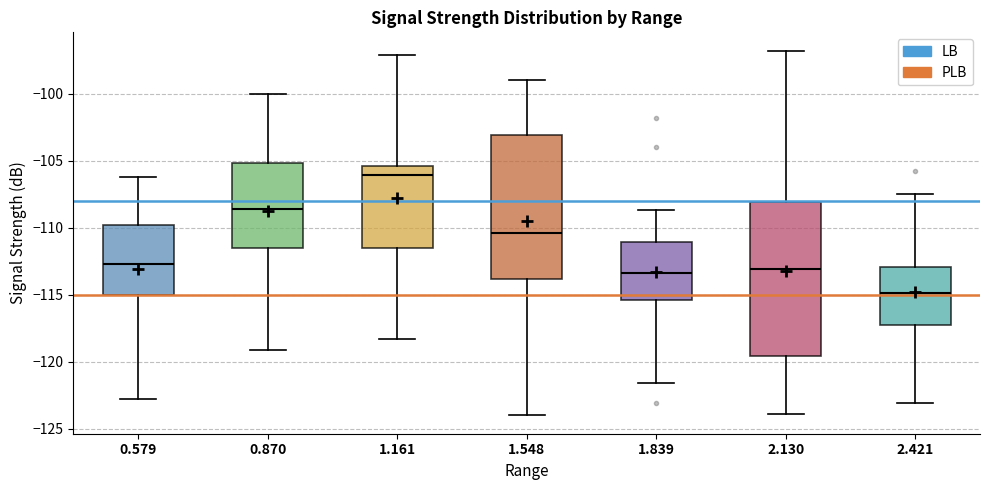

Reading left to right, transcribe this box plot: for each box, give where its median line is, the range the box spans, and where its two whiskers end, as read against the y-axis. The values are not printed on the chart, so give them approximately, as read against the axis.

0.579: median -112.5, box -115.0 to -110.0, whiskers -123.0 to -106.0
0.870: median -108.5, box -111.5 to -105.0, whiskers -119.0 to -100.0
1.161: median -106.0, box -111.5 to -105.5, whiskers -118.5 to -97.0
1.548: median -110.5, box -114.0 to -103.0, whiskers -124.0 to -99.0
1.839: median -113.5, box -115.5 to -111.0, whiskers -121.5 to -108.5
2.130: median -113.0, box -119.5 to -108.0, whiskers -124.0 to -97.0
2.421: median -115.0, box -117.0 to -113.0, whiskers -123.0 to -107.5